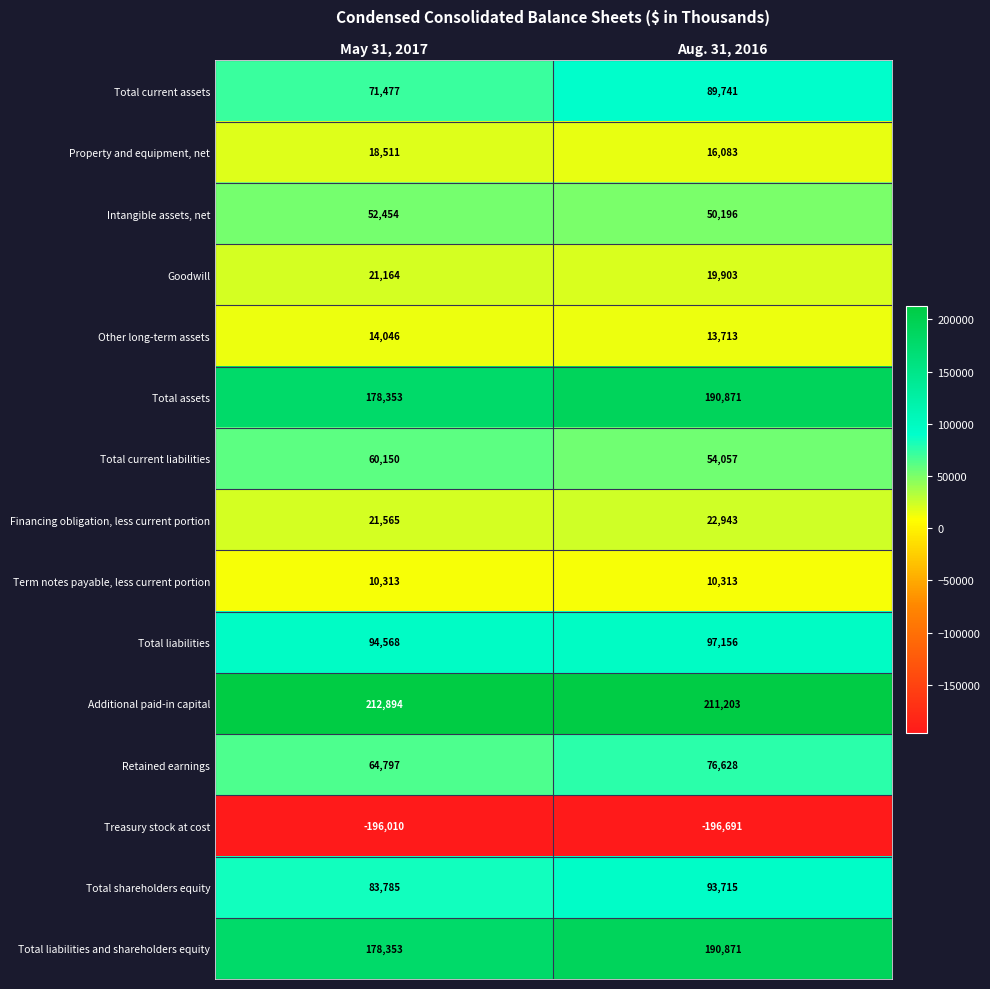

What is the minimum value for Other long-term assets?

13713